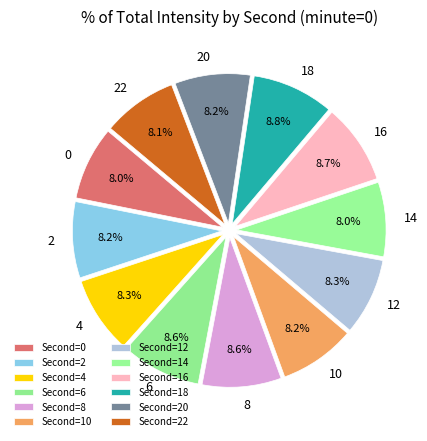

To the nearest percent, what percentage of the pie is 6?

9%